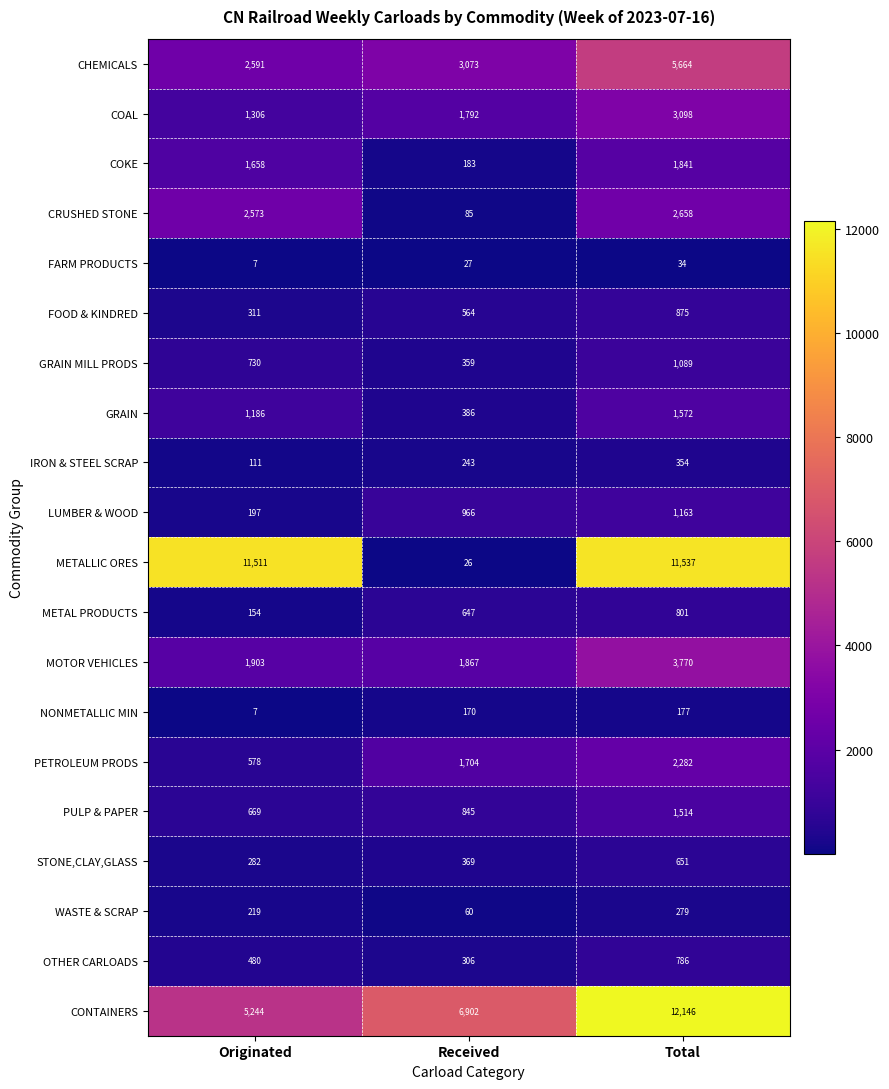

What is the spread (max minus min) of values at Received?

6876